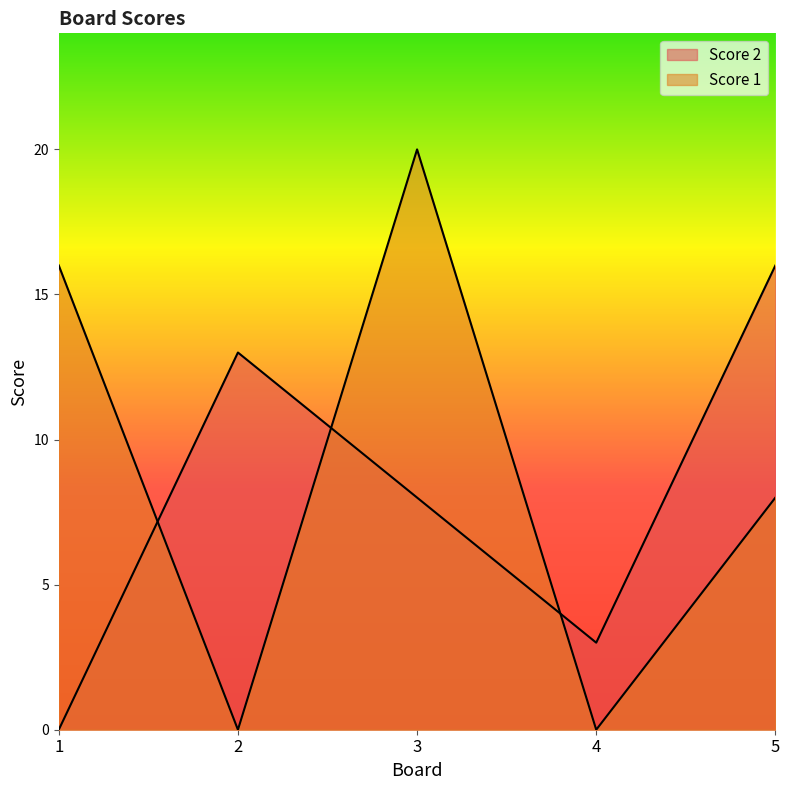

What is the total value across all series at 2?

13